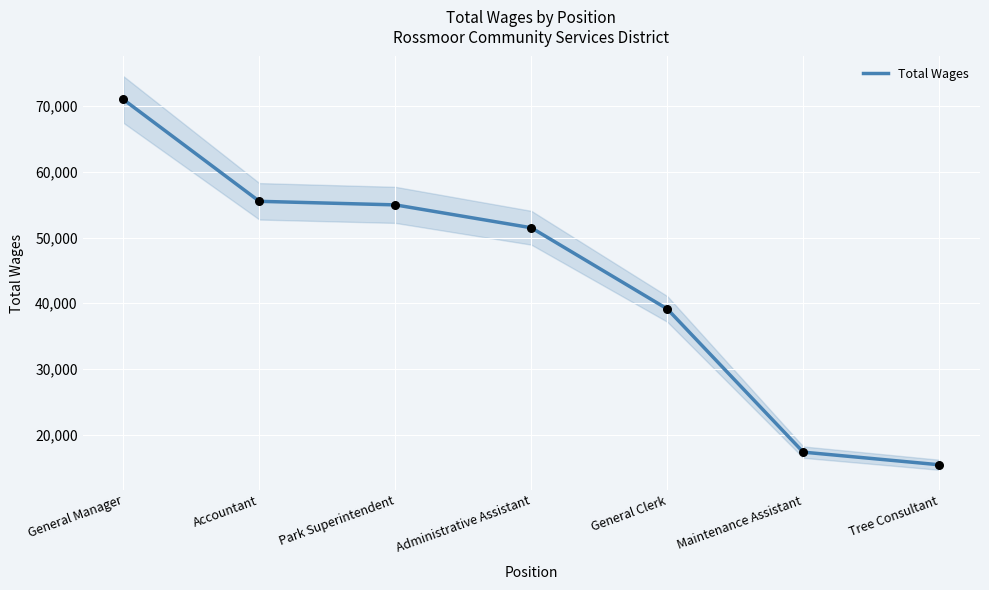

What is the change in value from Administrative Assistant to Tree Consultant?

-36097